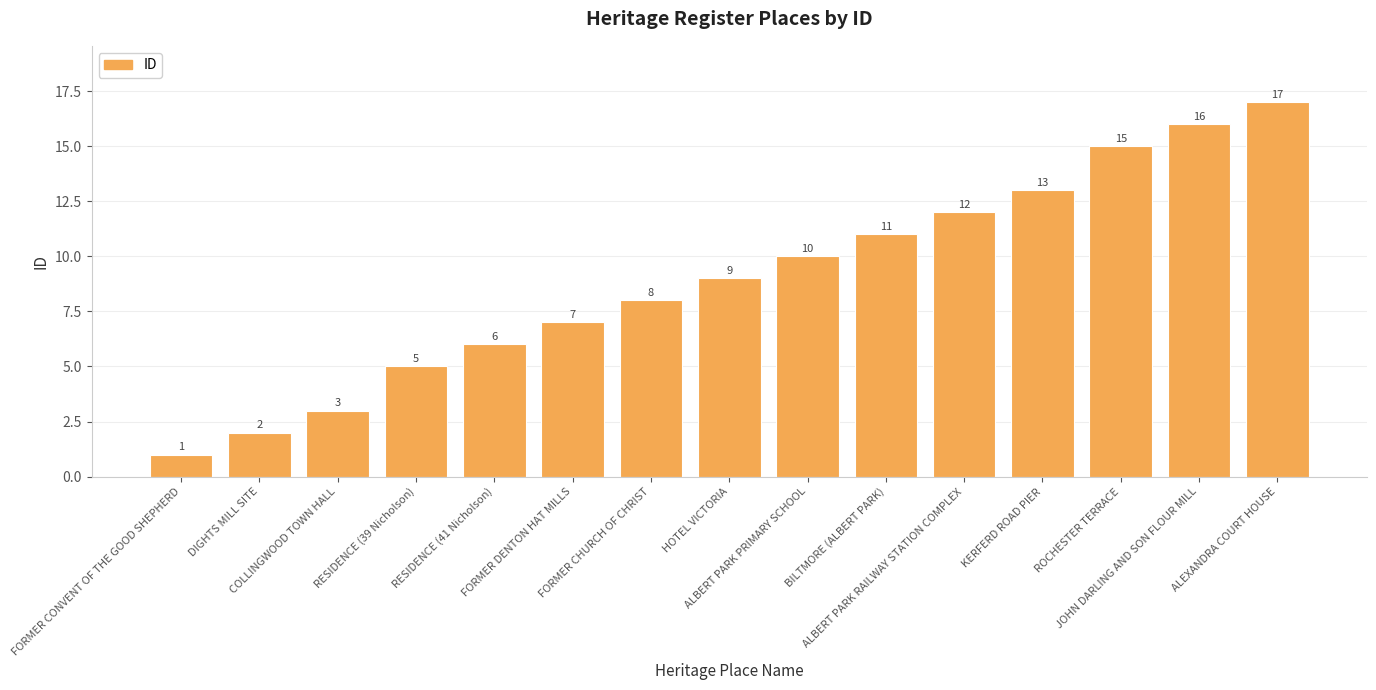

The value at ALBERT PARK PRIMARY SCHOOL is 10. True or false?

True